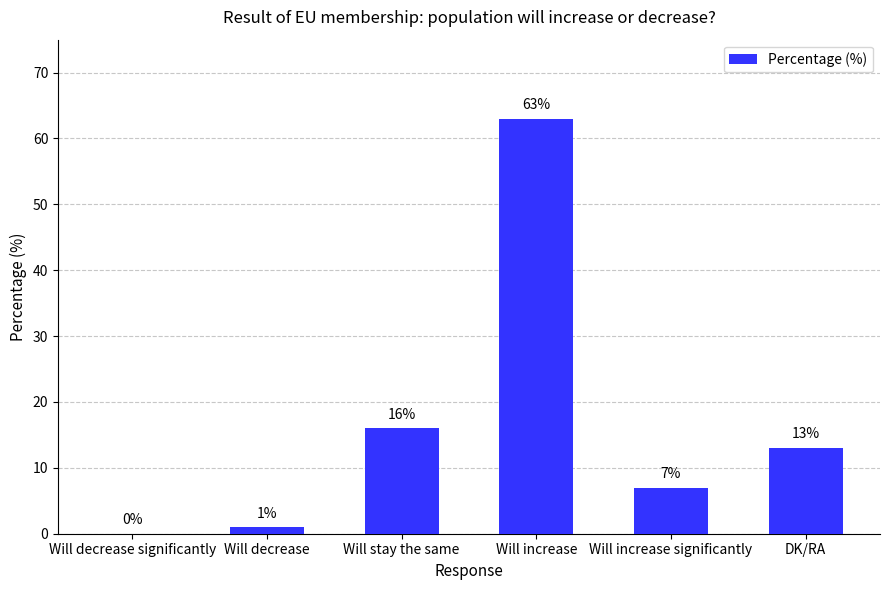

True or false: the data shows 7 at Will increase significantly.

True